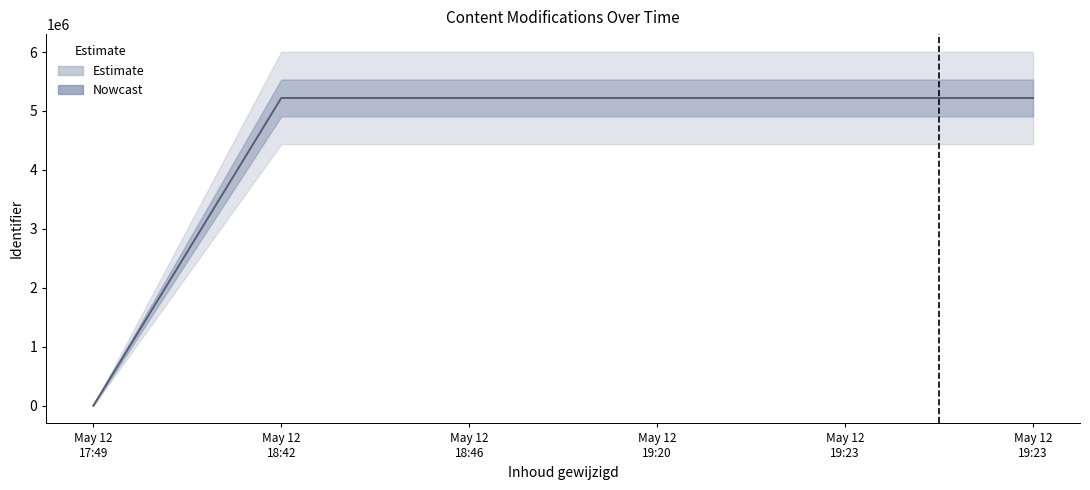

Is the value of Identifier_upper at 2019-05-12 19:20:02 greater than the value of Identifier_mid at 2019-05-12 18:46:47?

Yes